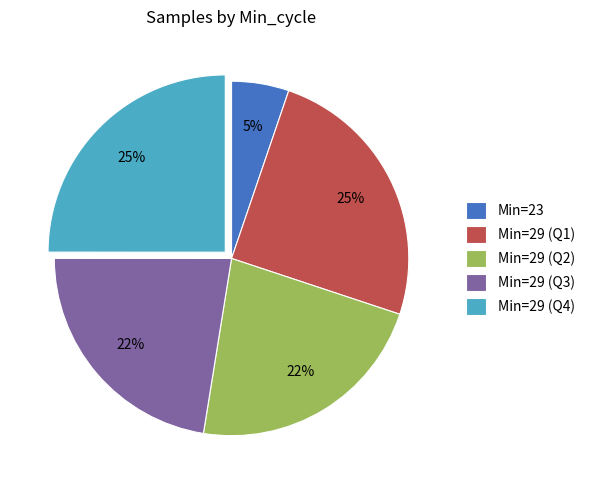

What percentage is the Min=23 slice, to the nearest percent?

5%